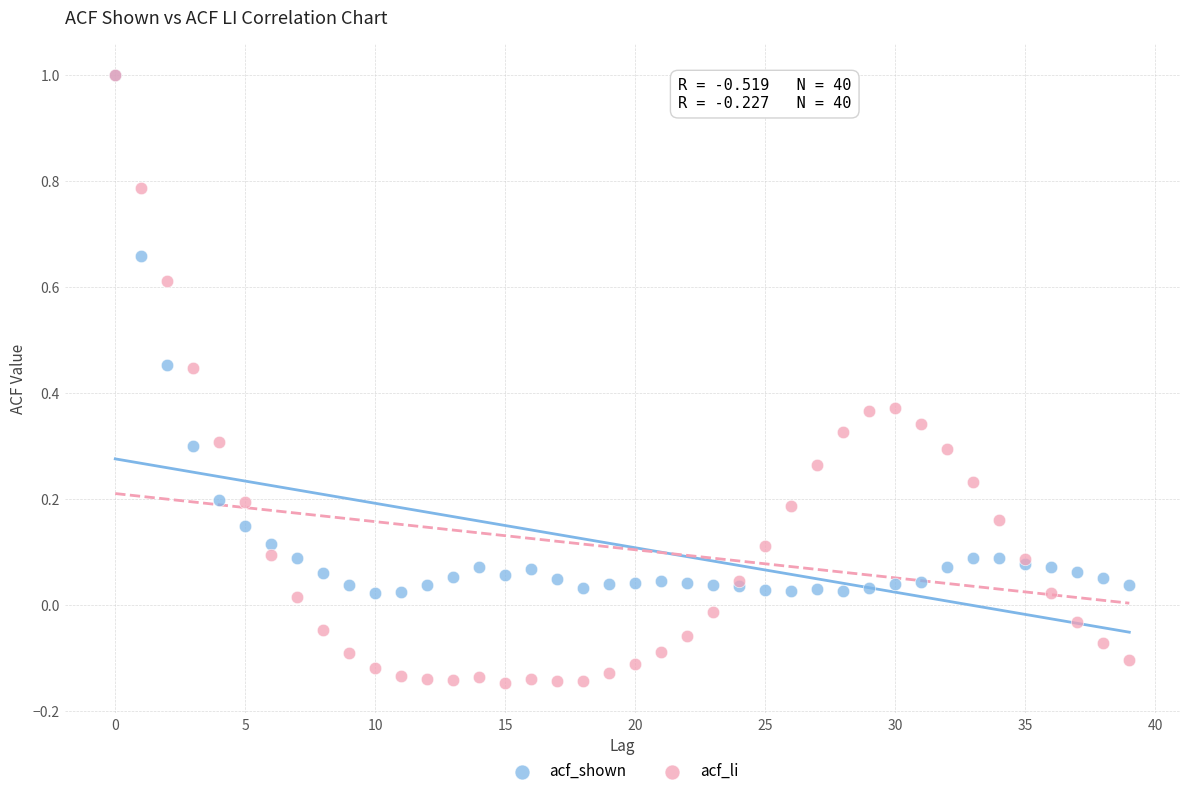

What are all the series names shown in the legend?

acf_shown, acf_li